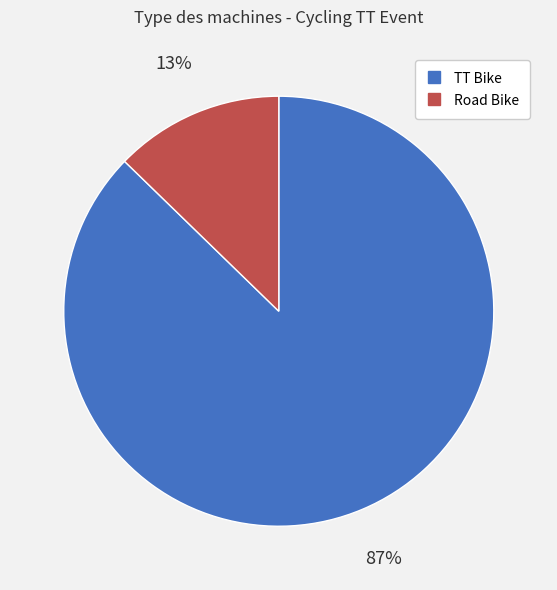

Combined, do TT Bike and Road Bike account for over 50%?

Yes